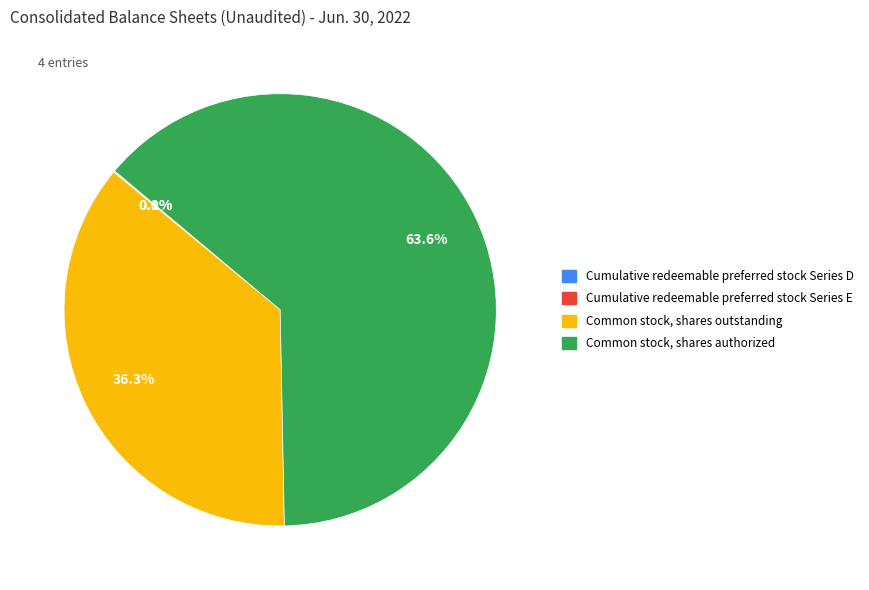

Is there any slice that represents more than half of the pie?

Yes